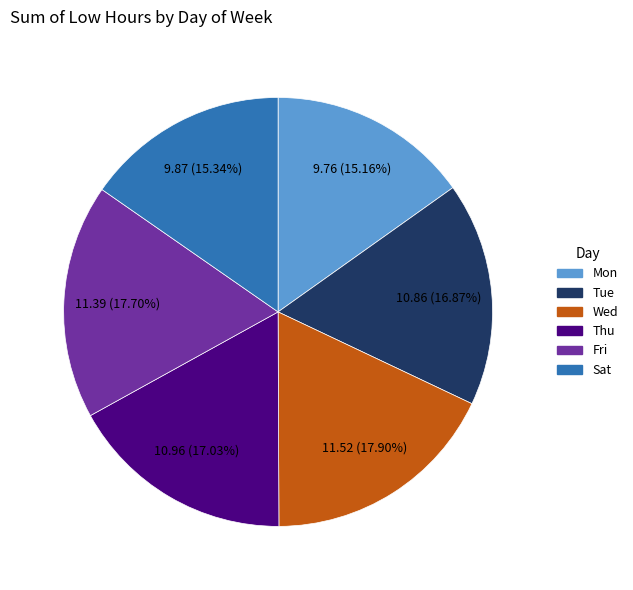

To the nearest percent, what is the difference between the Fri and Tue slice percentages?

1%